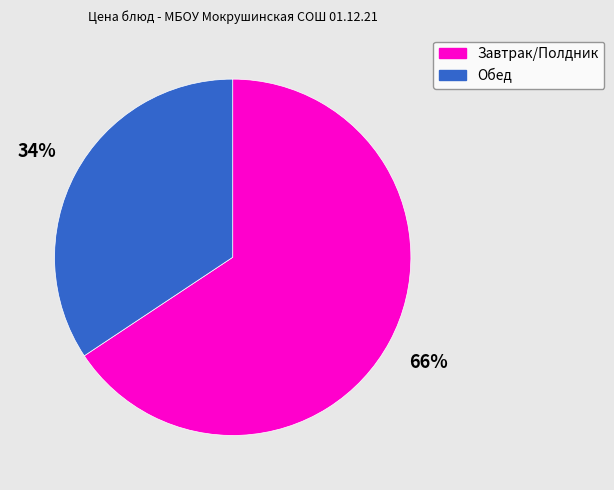

Do Завтрак/Полдник and Обед together represent more than half of the pie?

Yes